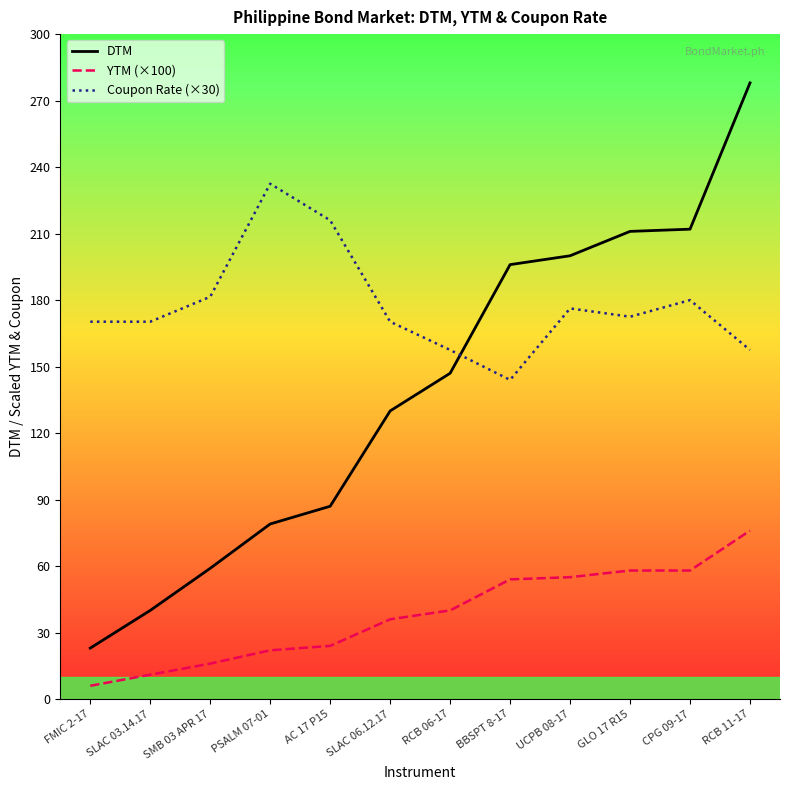

Where is DTM nearest to the value 150?

RCB 06-17